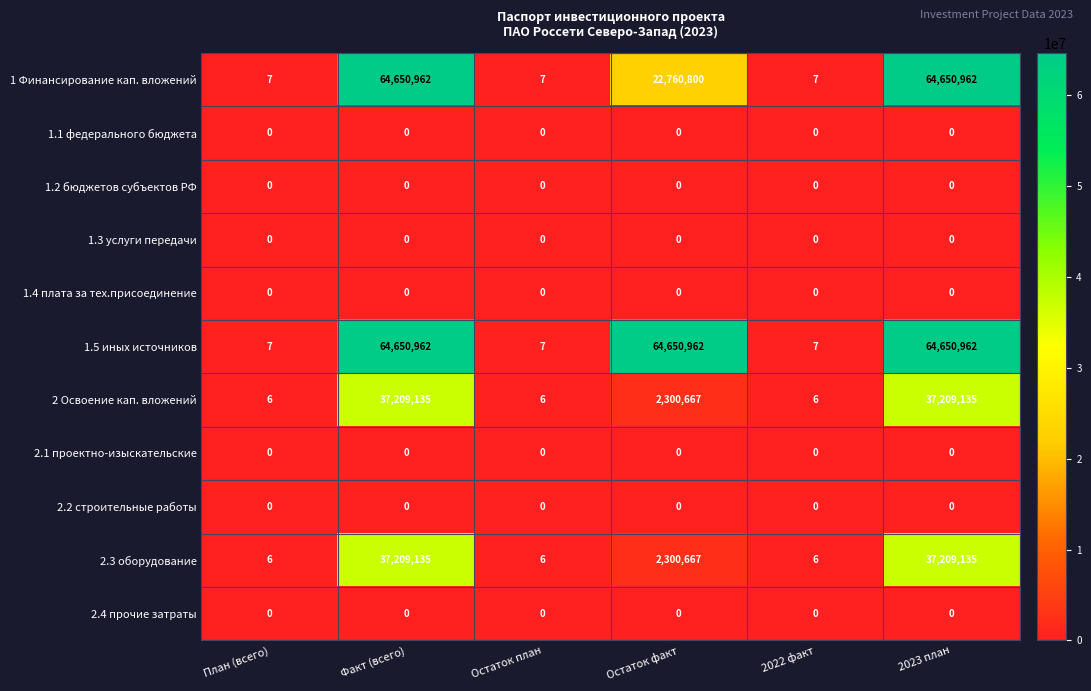

How many distinct data groups are displayed?

11